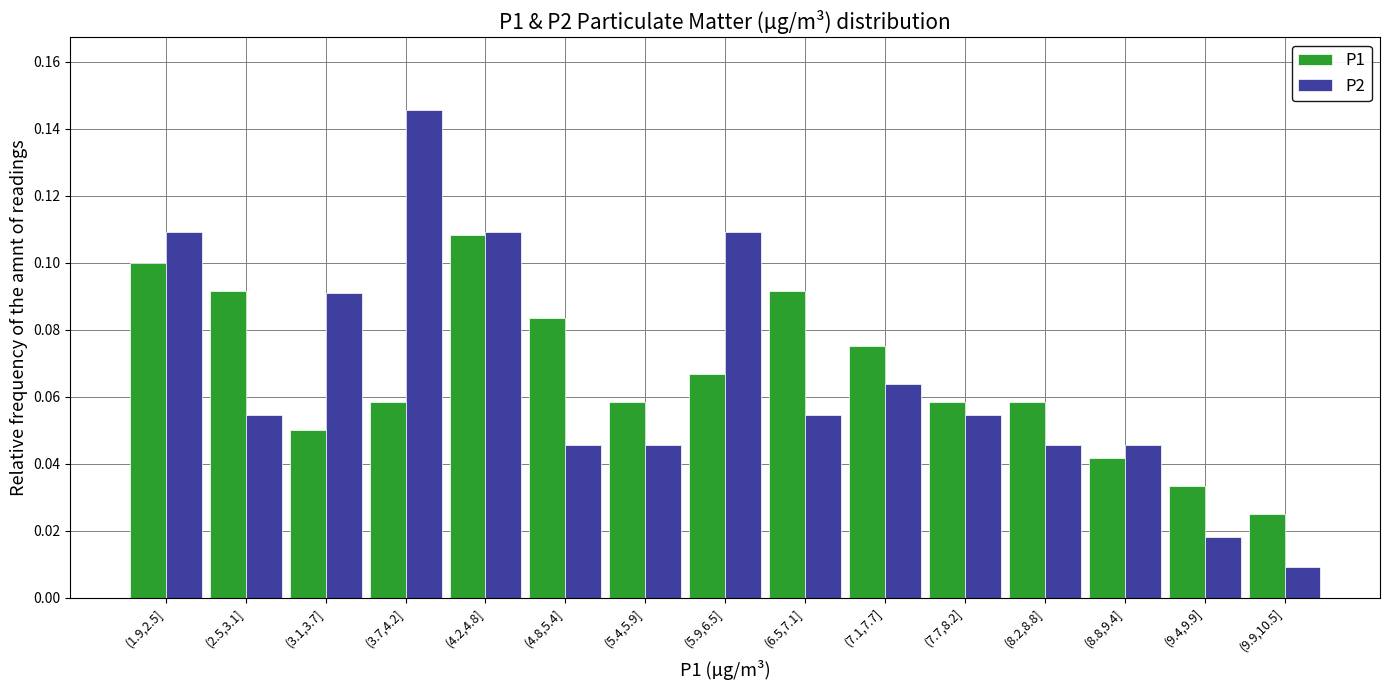

Which series has the largest range (max minus min)?

P2